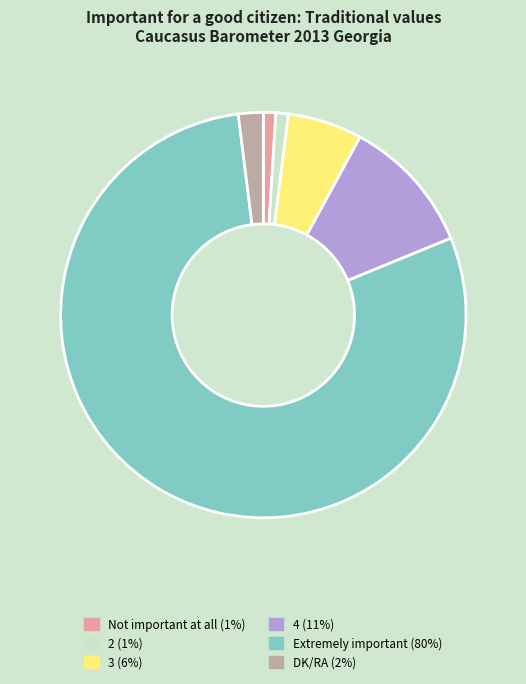

How many slices are in this pie chart?

6